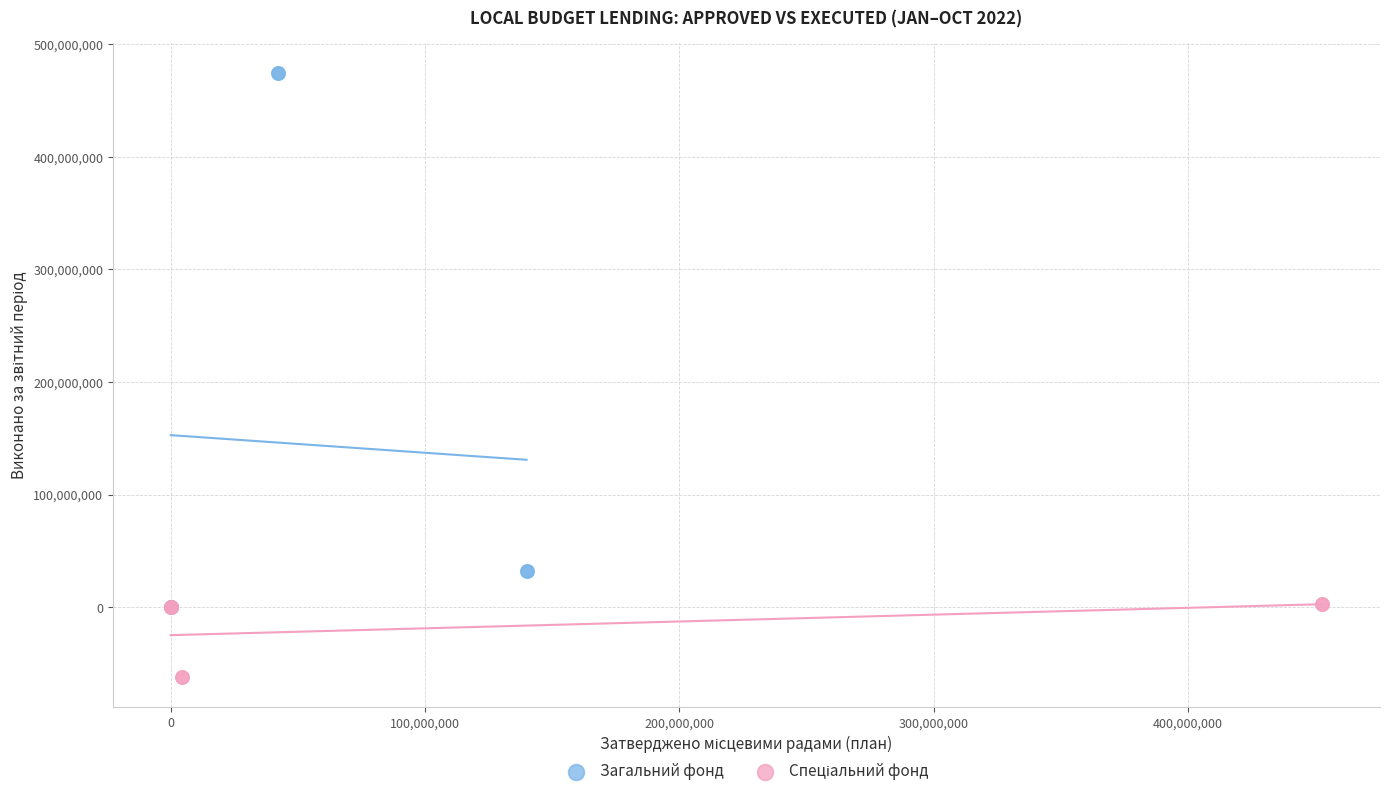

Which series has the largest Y range (max minus min)?

Загальний фонд